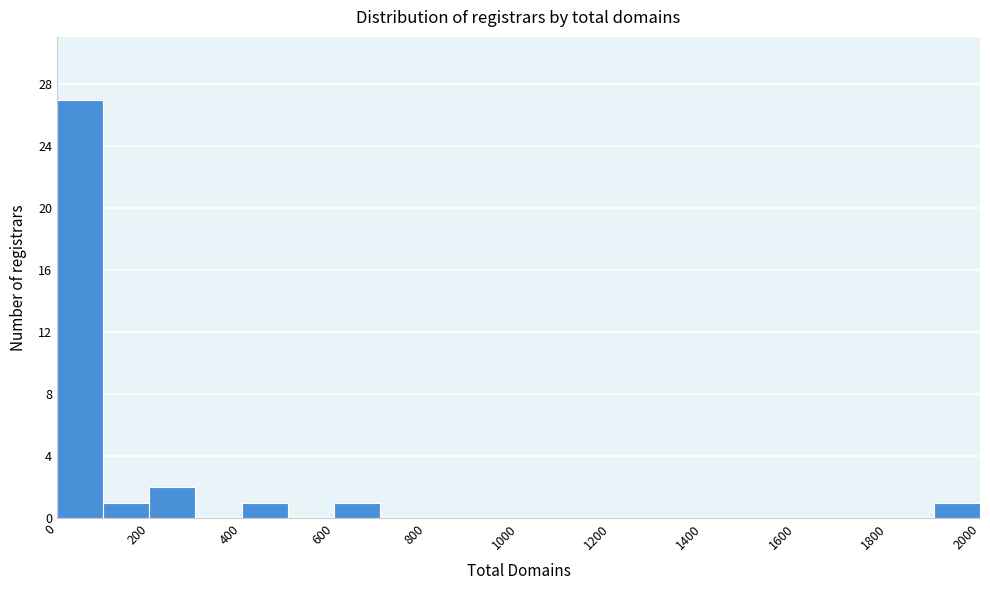

Reading left to right, transcribe this chart: for each bar, give the range it covers on the x-axis and its height. The values are not printed on the chart, so give them approximately, as read against the axis.

0 to 100: 27
100 to 200: 1
200 to 300: 2
300 to 400: 0
400 to 500: 1
500 to 600: 0
600 to 700: 1
700 to 800: 0
800 to 900: 0
900 to 1000: 0
1000 to 1100: 0
1100 to 1200: 0
1200 to 1300: 0
1300 to 1400: 0
1400 to 1500: 0
1500 to 1600: 0
1600 to 1700: 0
1700 to 1800: 0
1800 to 1900: 0
1900 to 2000: 1